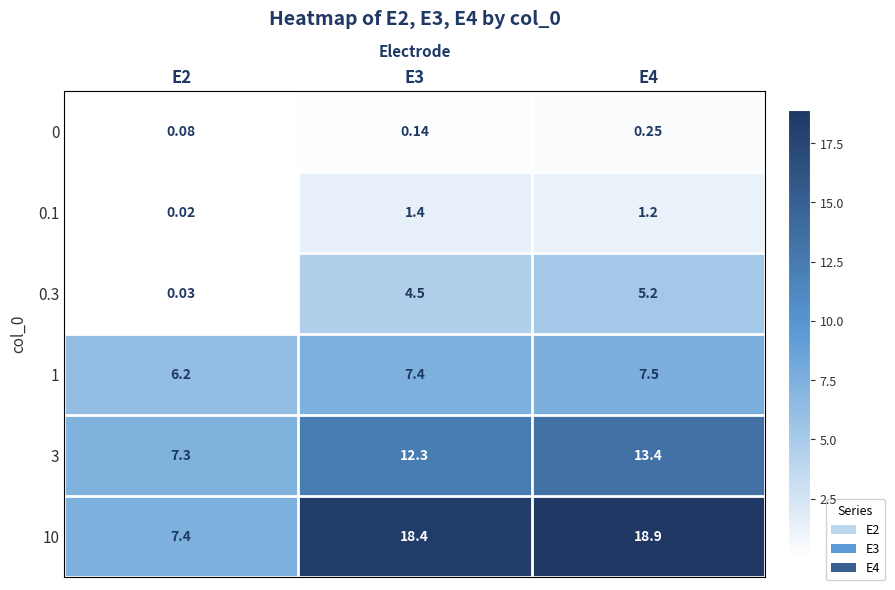

Is the value of 0.3 at E2 greater than the value of 1 at E2?

No